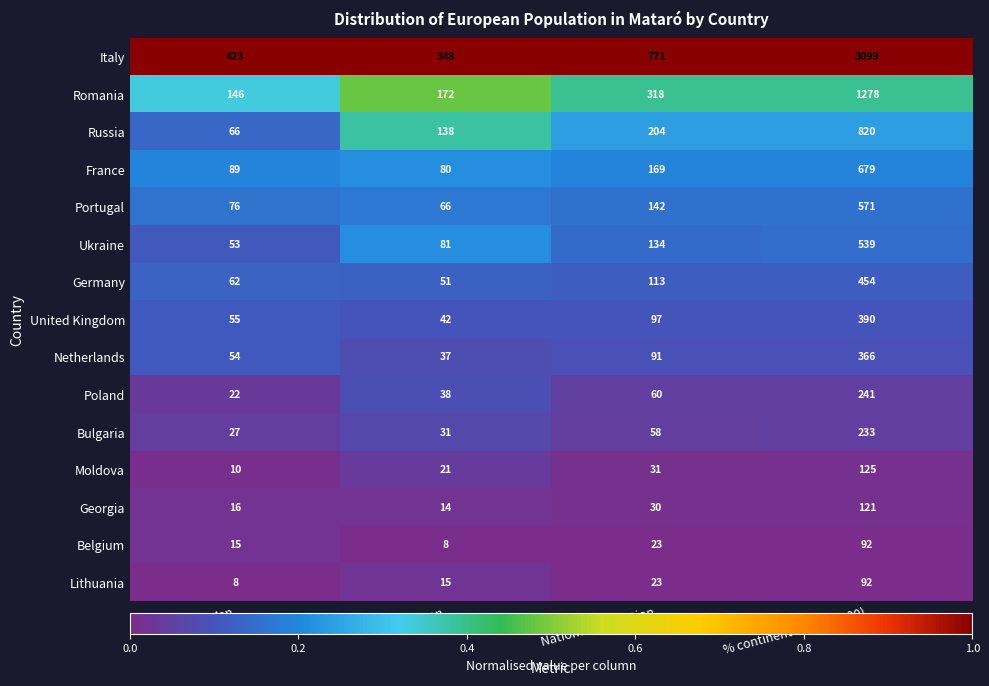

What is the sum of all Moldova values?

187